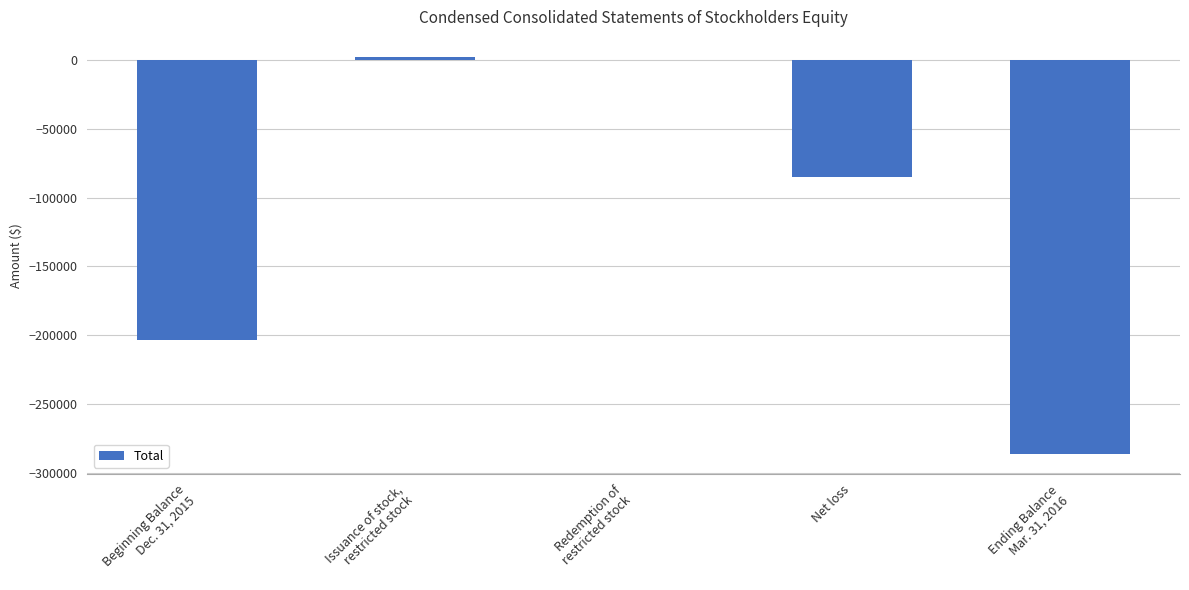

True or false: the data shows -113865 at Net loss.

False